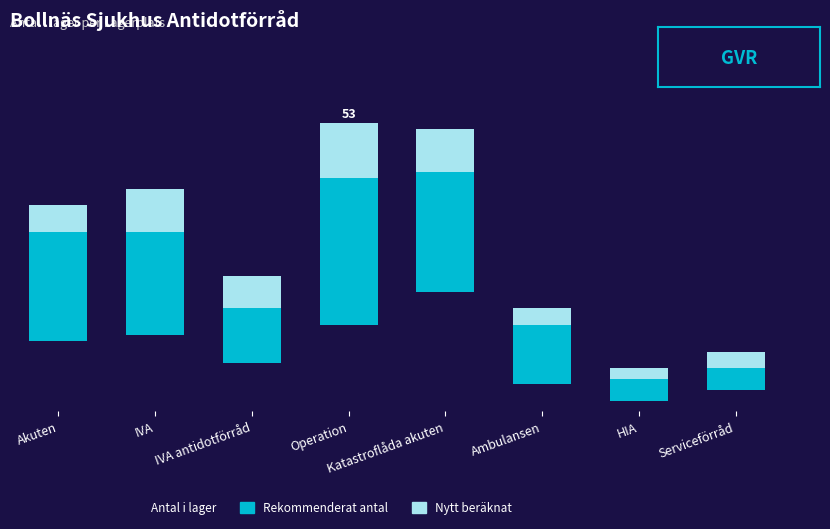

What are all the series names shown in the legend?

Antal i lager, Rekommenderat antal, Nytt beräknat